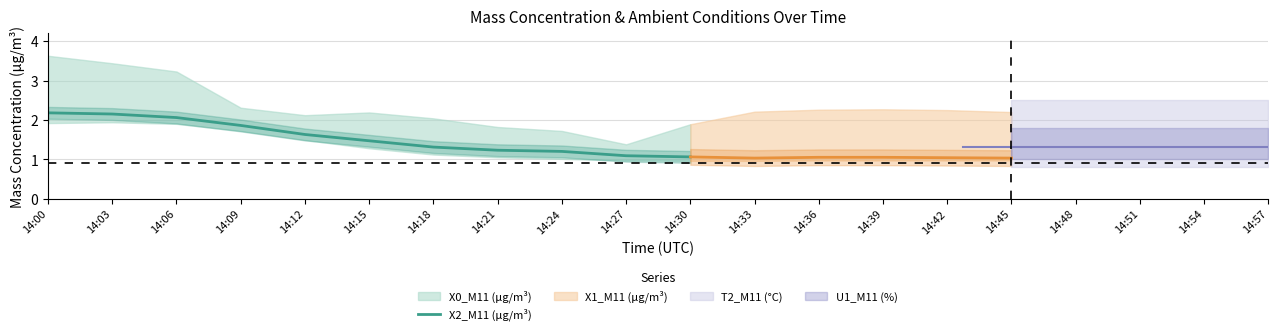

List the labels in order of value, smallest first.

14:30, 14:27, 14:24, 14:21, 14:18, 14:15, 14:12, 14:09, 14:06, 14:03, 14:00